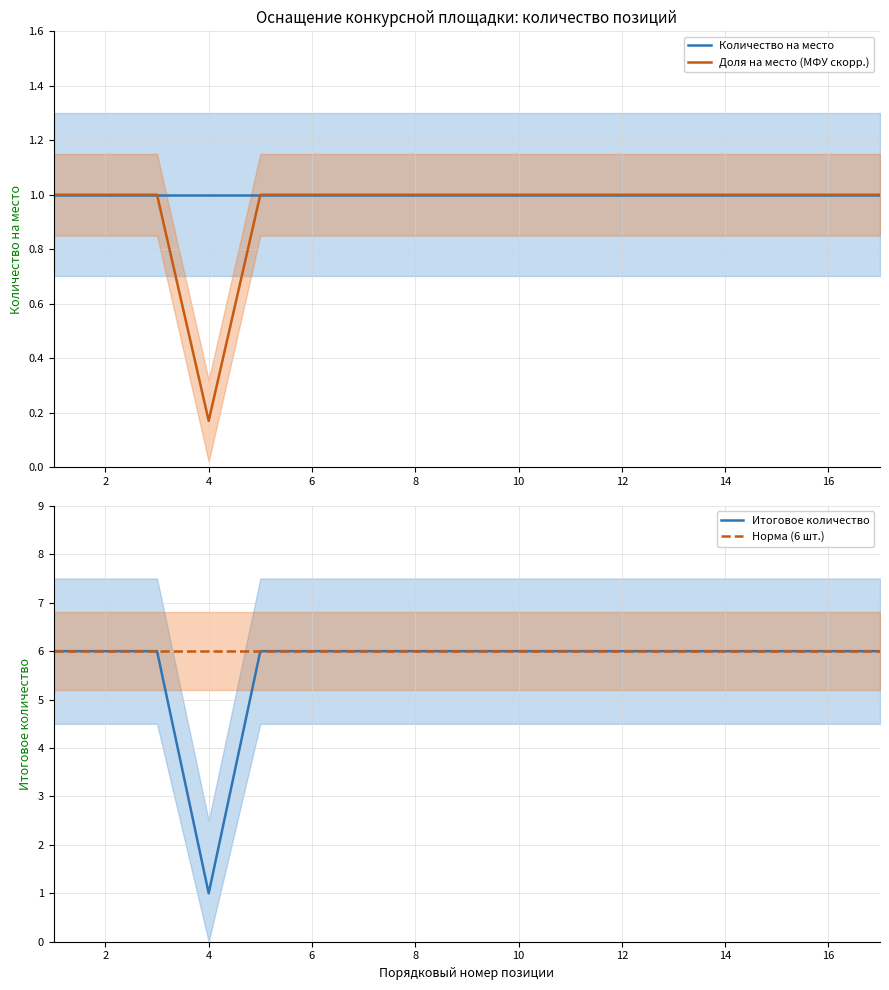

True or false: Доля на место (МФУ скорр.) and Количество на место cross at least once.

False